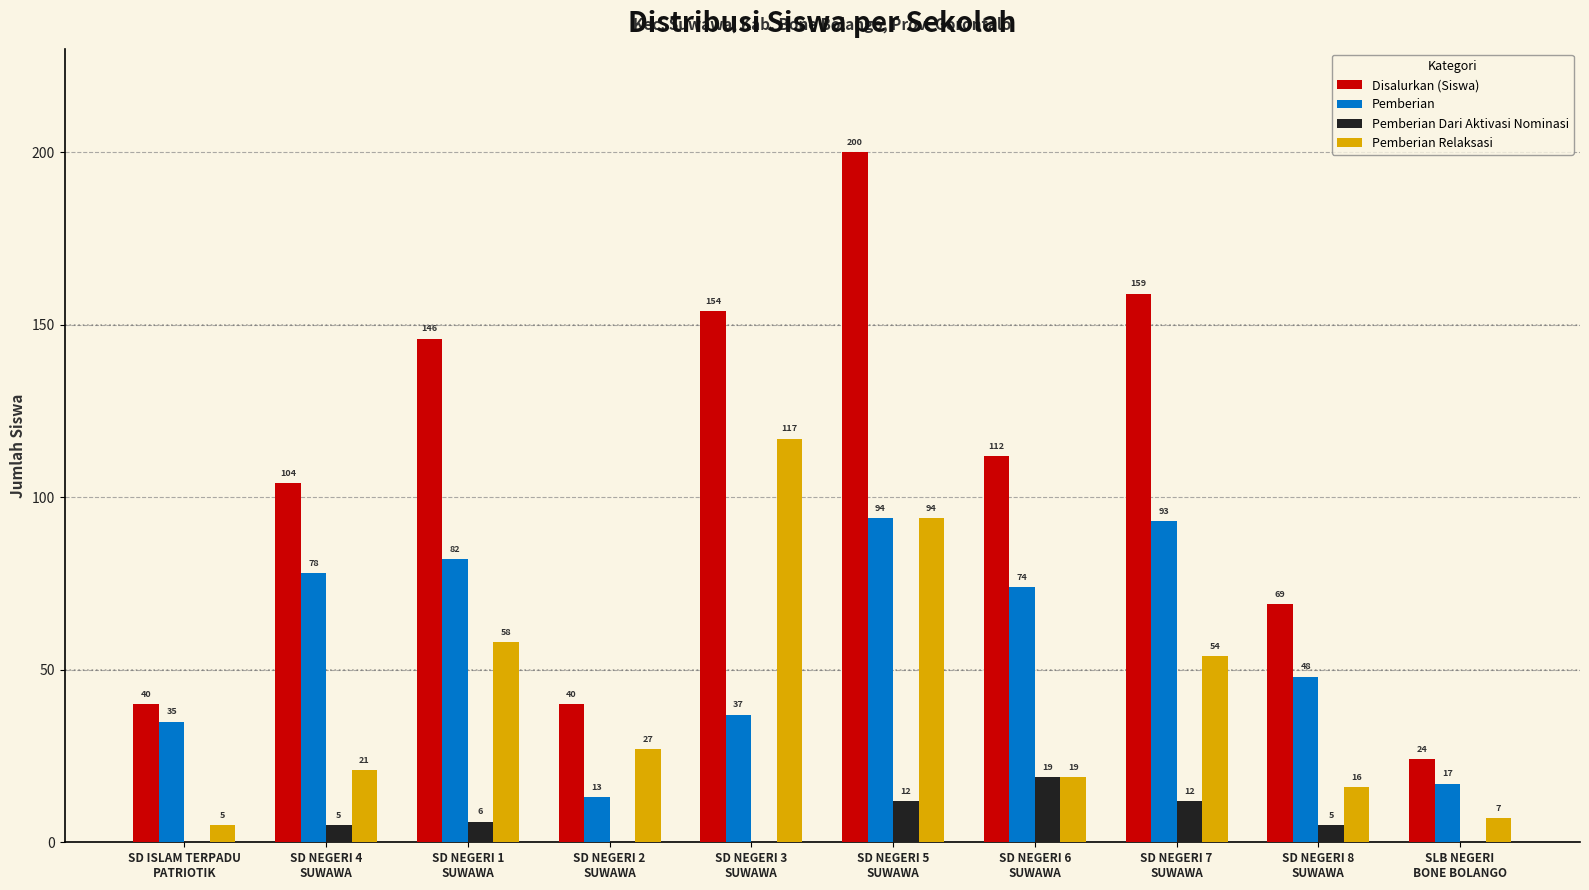

What is the approximate value of Pemberian Relaksasi at SD NEGERI 1
SUWAWA, to the nearest 10?

60